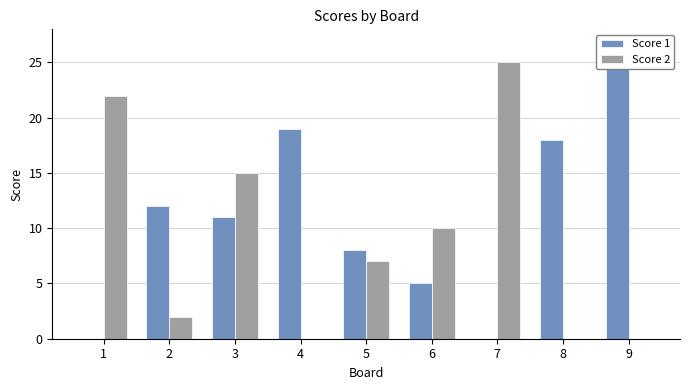

What is the maximum value for Score 1?

25